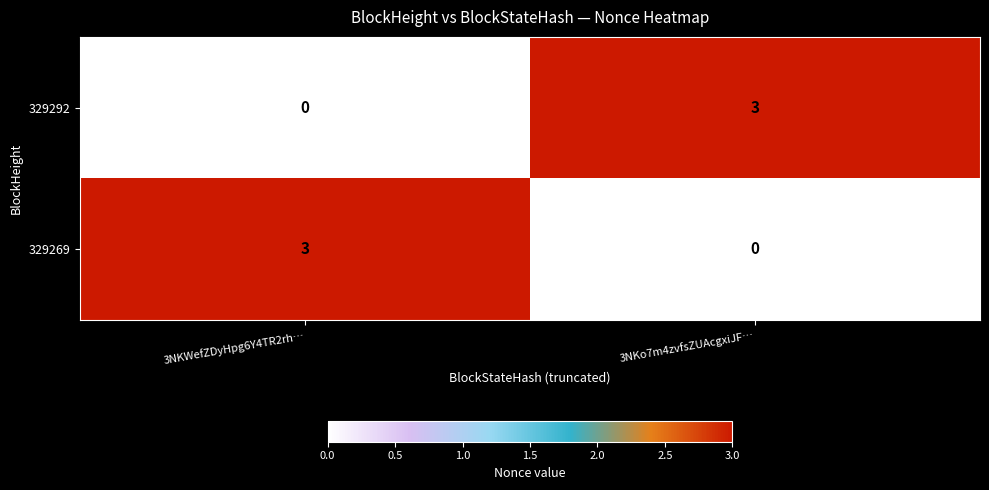

At which label does 329269 reach its peak?

3NKWefZDyHpg6Y4TR2rh…